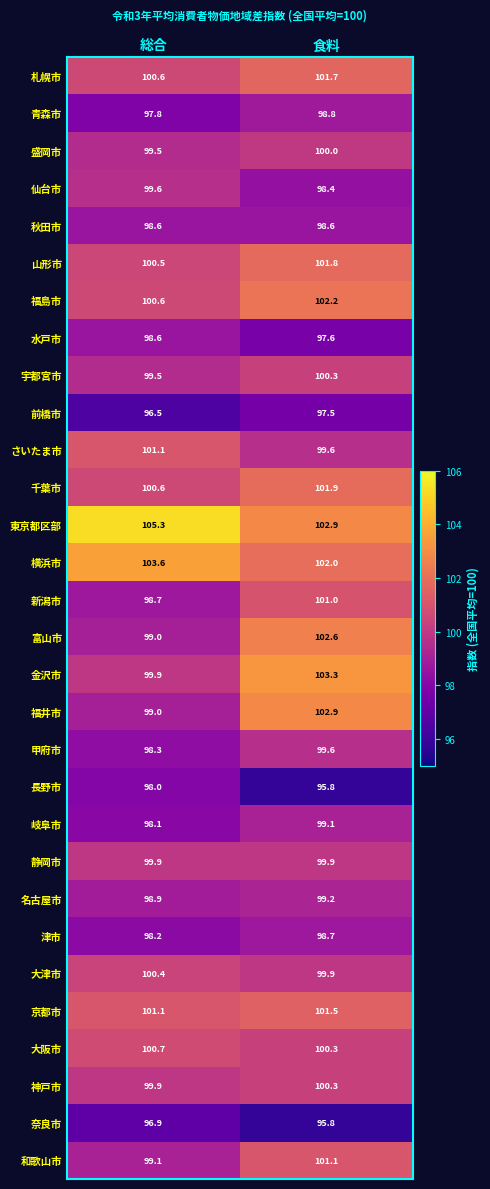

Read the 前橋市 value at 食料.

97.5